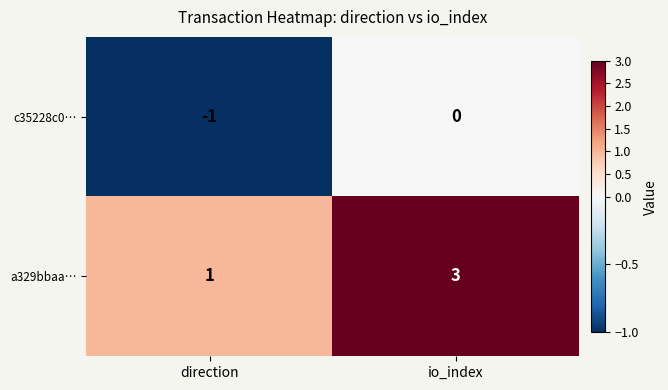

Reading left to right, list all the values displayed in this chart.

c35228c0…: -1	0
a329bbaa…: 1	3